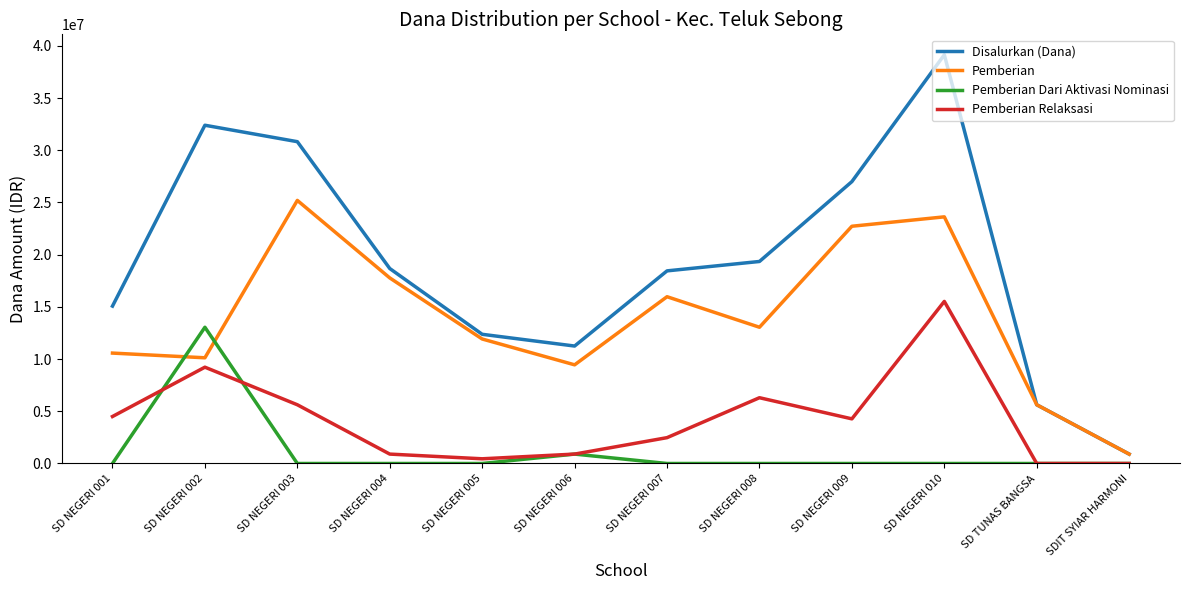

True or false: Disalurkan (Dana) and Pemberian Dari Aktivasi Nominasi intersect in this chart.

False